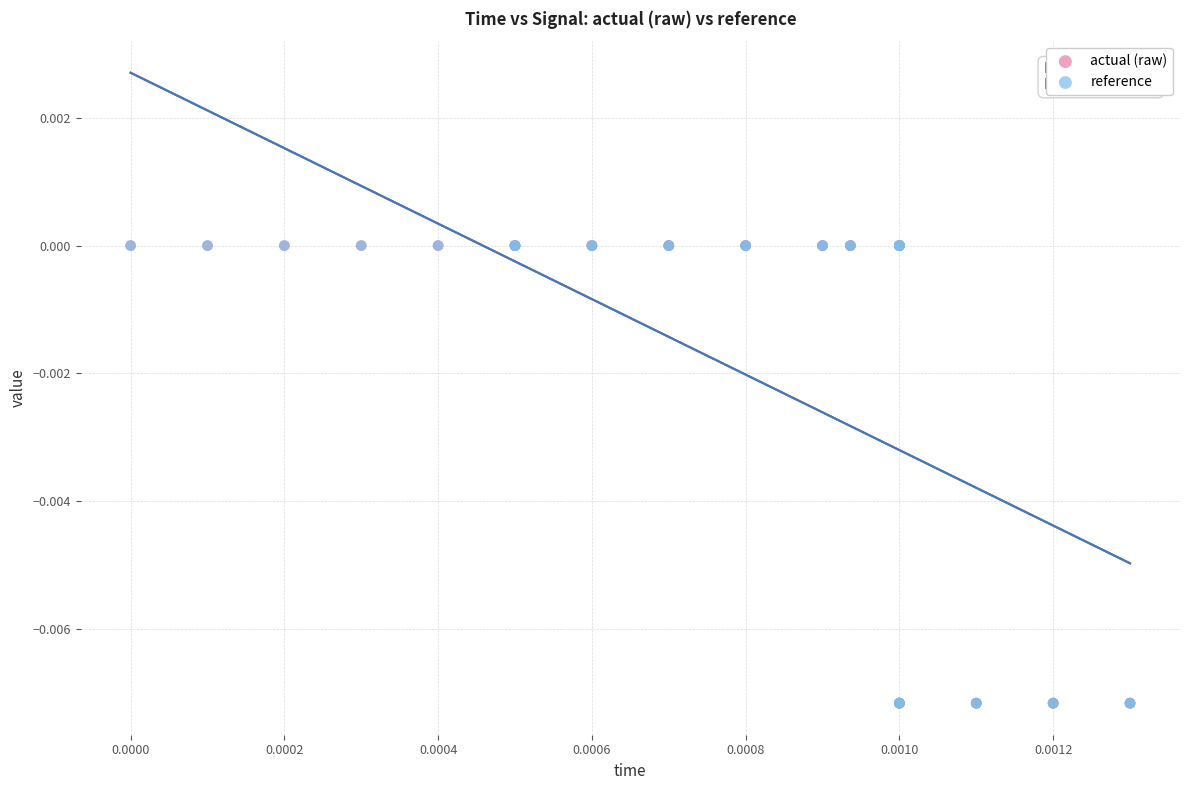

Which series has the widest spread of Y values?

reference